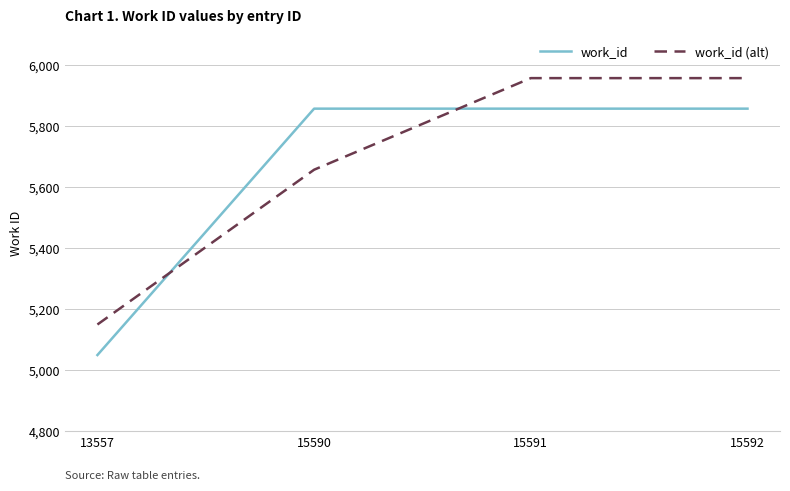

Count the number of data series in this chart.

2